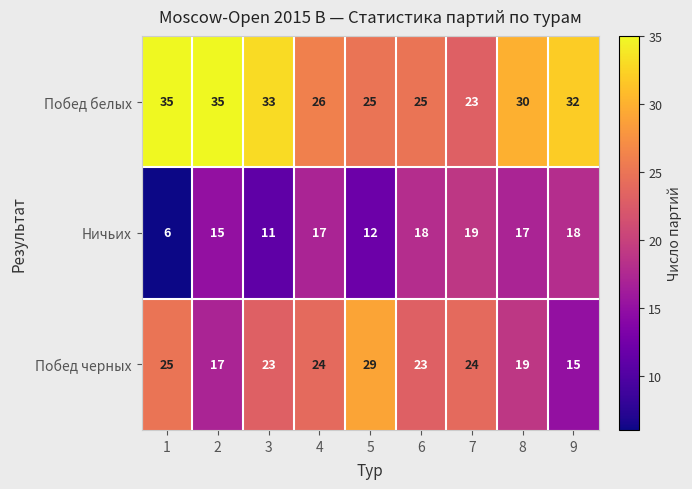

List the series in order of their overall mean, lowest first.

Ничьих, Побед черных, Побед белых